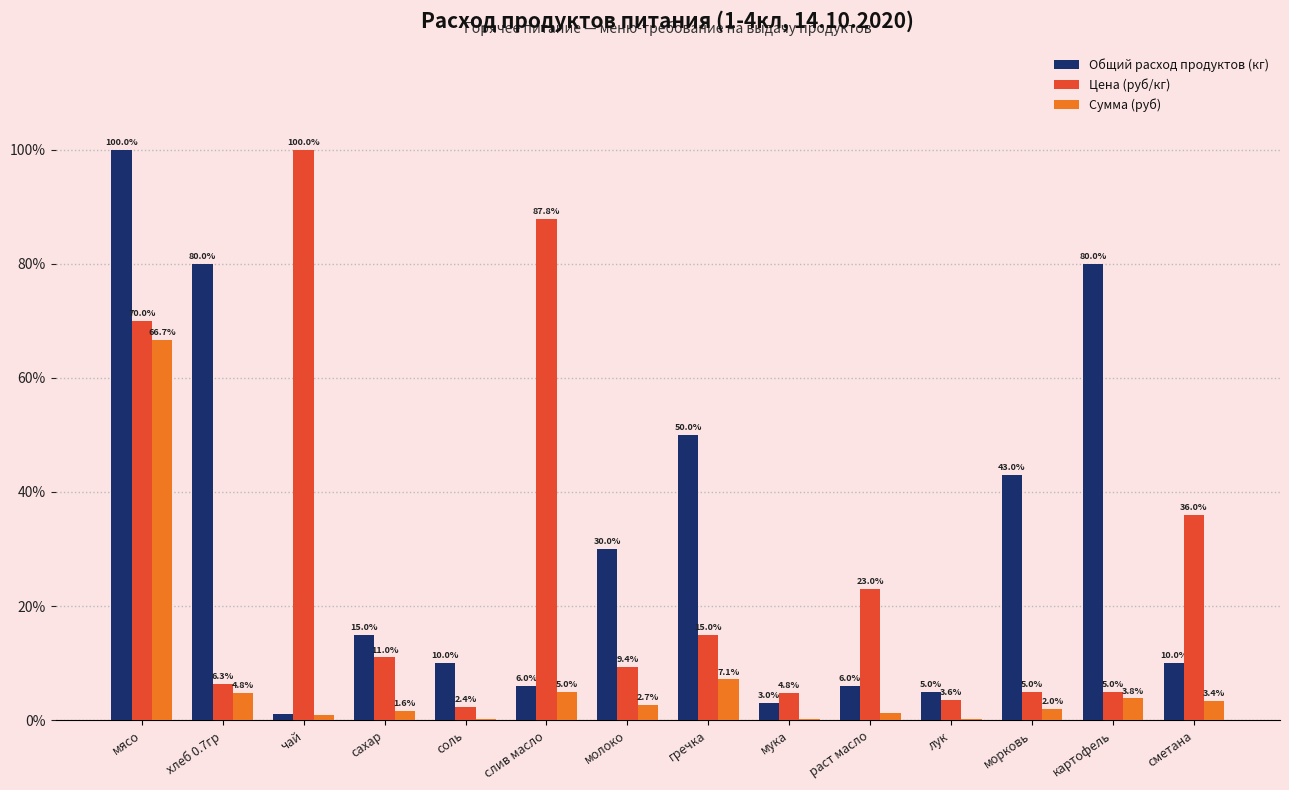

How many groups of bars are there?

14